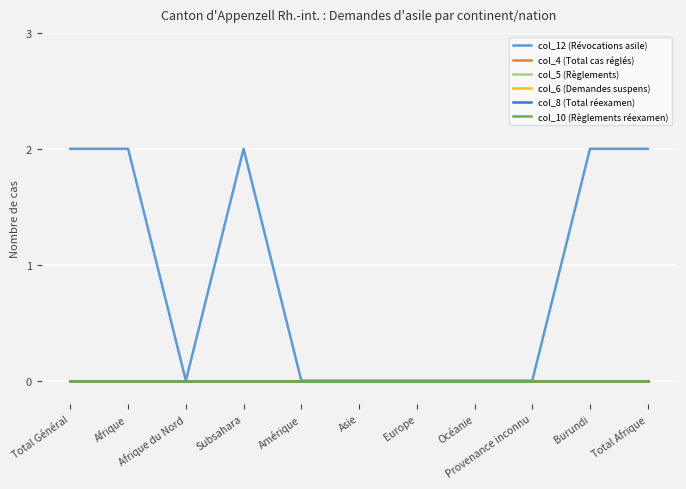

Reading left to right, what are all the values shown in this chart?

col_12 (Révocations asile): Total Général=2	Afrique=2	Afrique du Nord=0	Subsahara=2	Amérique=0	Asie=0	Europe=0	Océanie=0	Provenance inconnu=0	Burundi=2	Total Afrique=2
col_4 (Total cas réglés): Total Général=0	Afrique=0	Afrique du Nord=0	Subsahara=0	Amérique=0	Asie=0	Europe=0	Océanie=0	Provenance inconnu=0	Burundi=0	Total Afrique=0
col_5 (Règlements): Total Général=0	Afrique=0	Afrique du Nord=0	Subsahara=0	Amérique=0	Asie=0	Europe=0	Océanie=0	Provenance inconnu=0	Burundi=0	Total Afrique=0
col_6 (Demandes suspens): Total Général=0	Afrique=0	Afrique du Nord=0	Subsahara=0	Amérique=0	Asie=0	Europe=0	Océanie=0	Provenance inconnu=0	Burundi=0	Total Afrique=0
col_8 (Total réexamen): Total Général=0	Afrique=0	Afrique du Nord=0	Subsahara=0	Amérique=0	Asie=0	Europe=0	Océanie=0	Provenance inconnu=0	Burundi=0	Total Afrique=0
col_10 (Règlements réexamen): Total Général=0	Afrique=0	Afrique du Nord=0	Subsahara=0	Amérique=0	Asie=0	Europe=0	Océanie=0	Provenance inconnu=0	Burundi=0	Total Afrique=0